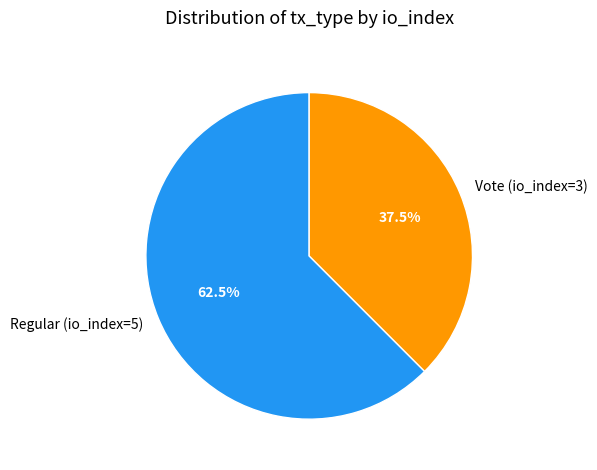

To the nearest percent, what is the average slice percentage?

50%